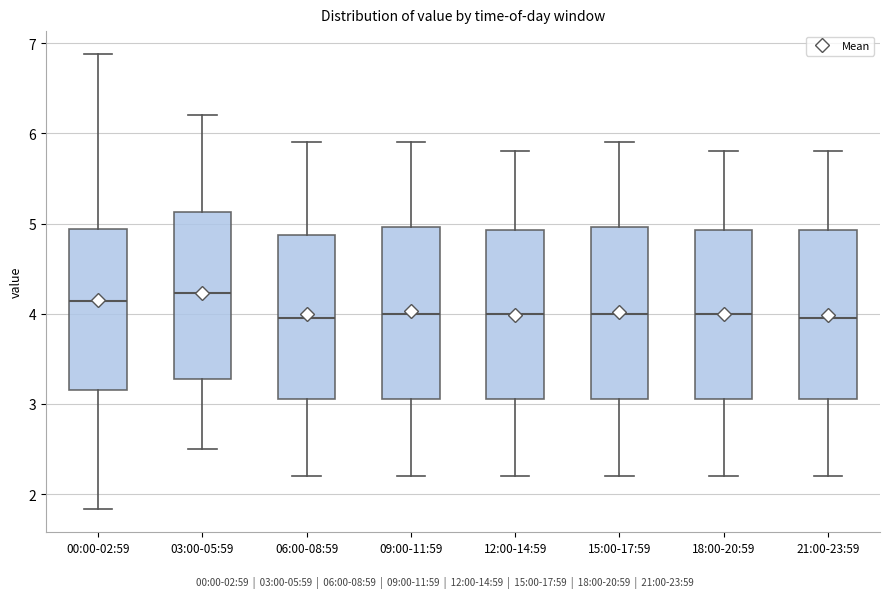

Reading left to right, read every box against the y-axis: the position of its median line, the range the box covers, and the ends of its whiskers. The values are not printed on the chart, so give them approximately, as read against the axis.

00:00-02:59: median 4.1, box 3.2 to 4.9, whiskers 1.8 to 6.9
03:00-05:59: median 4.2, box 3.3 to 5.1, whiskers 2.5 to 6.2
06:00-08:59: median 4.0, box 3.1 to 4.9, whiskers 2.2 to 5.9
09:00-11:59: median 4.0, box 3.1 to 5.0, whiskers 2.2 to 5.9
12:00-14:59: median 4.0, box 3.1 to 4.9, whiskers 2.2 to 5.8
15:00-17:59: median 4.0, box 3.1 to 5.0, whiskers 2.2 to 5.9
18:00-20:59: median 4.0, box 3.1 to 4.9, whiskers 2.2 to 5.8
21:00-23:59: median 4.0, box 3.1 to 4.9, whiskers 2.2 to 5.8